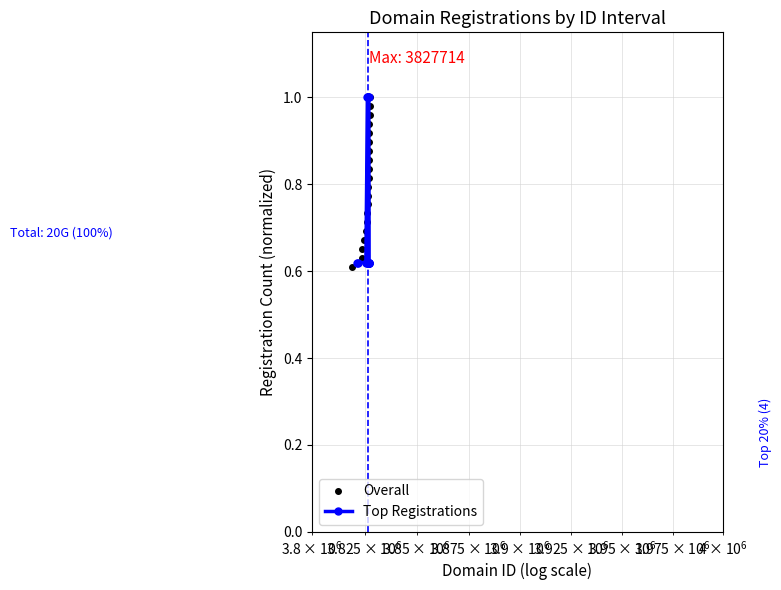

List the series in order of their peak value, lowest first.

Overall, Top Registrations